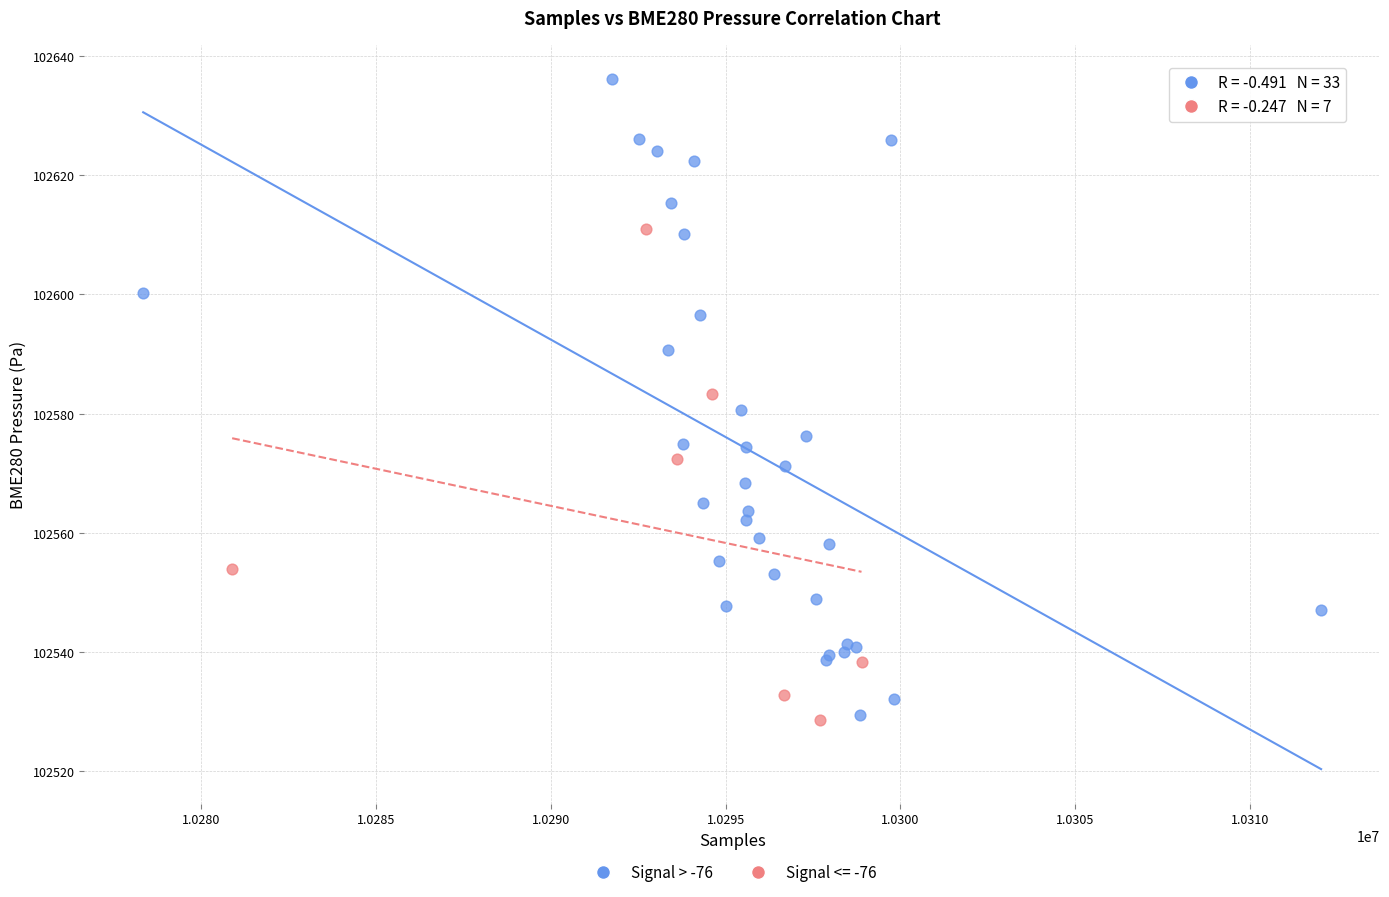

Which series contains the highest Y value?

Signal > -76